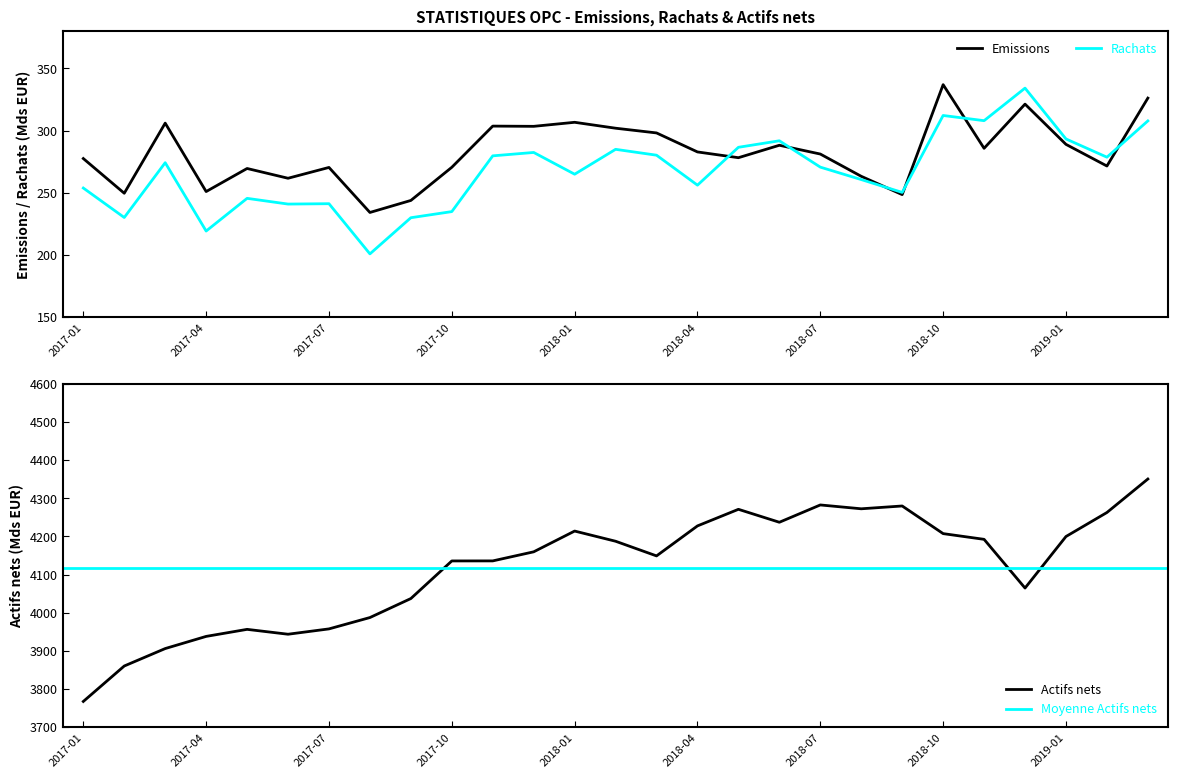

True or false: Actifs nets has more than 2 points higher than both neighbors.

True